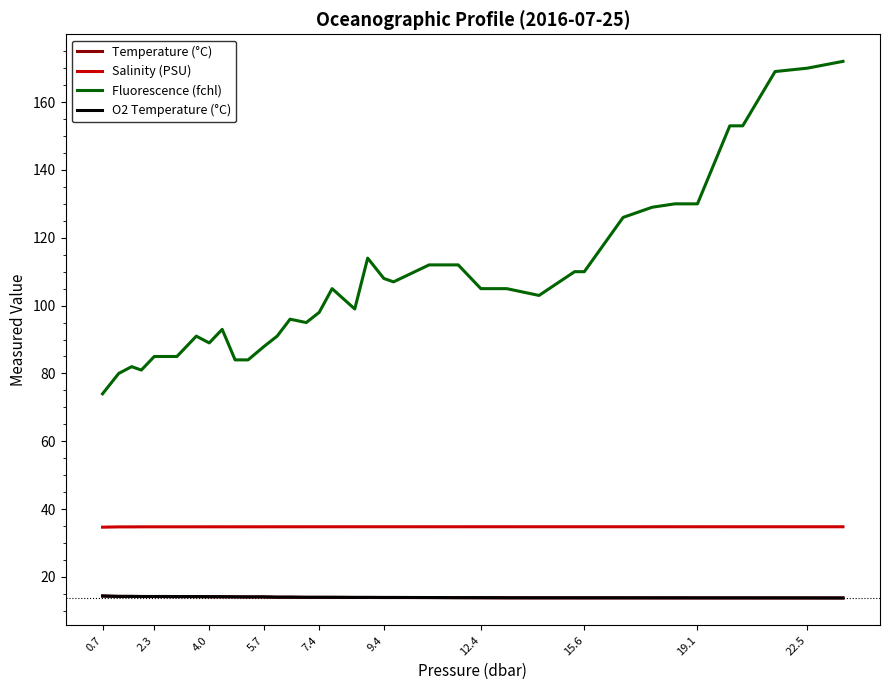

What is the minimum value for O2 Temperature (°C)?

13.8